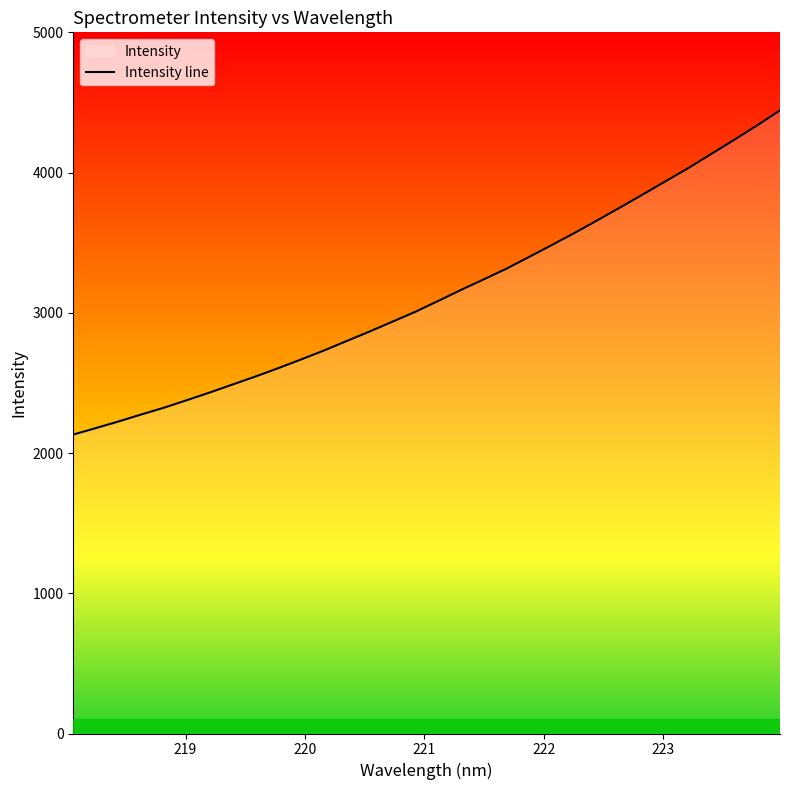

What is the difference between the maximum and minimum values?

2311.9